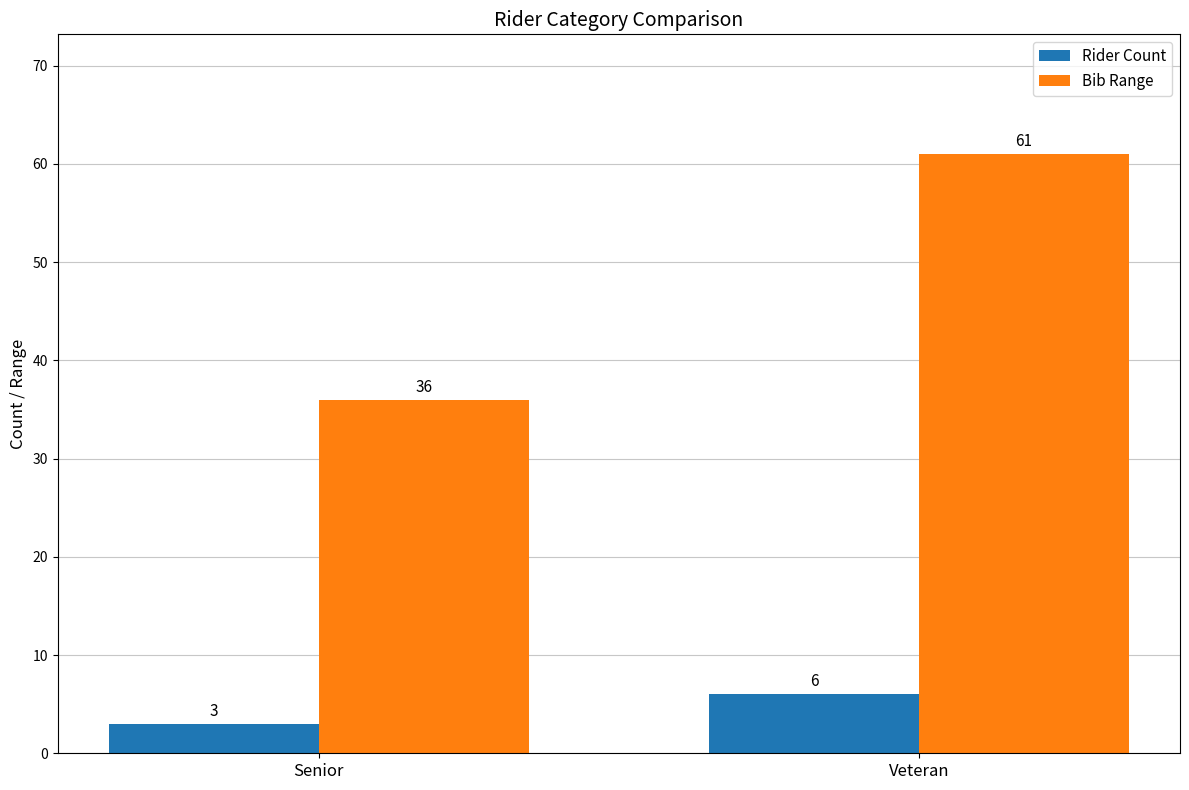

Which series has the widest spread of values?

Bib Range